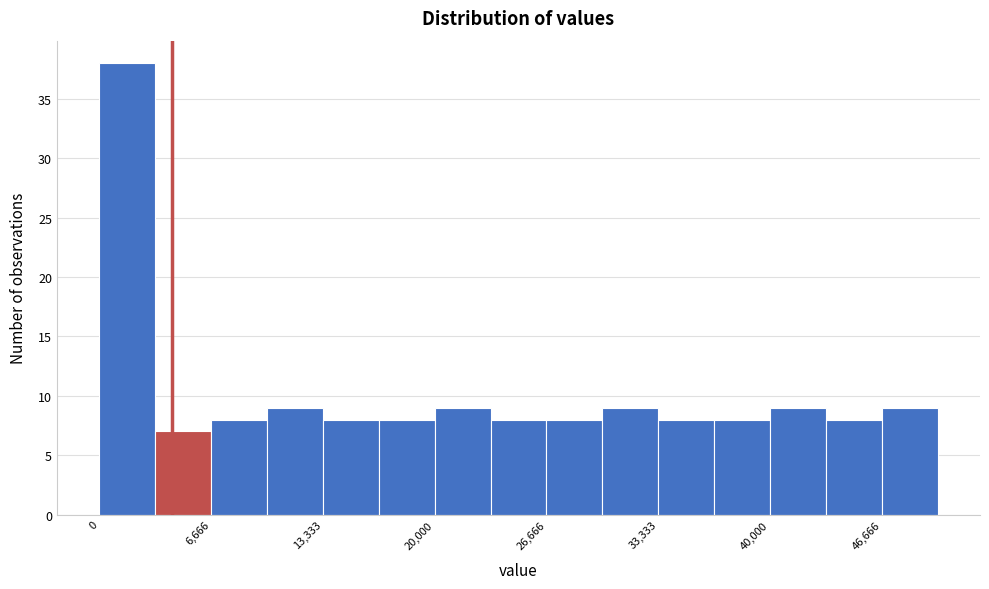

Around what value on the x-axis is the tallest bar? Give the approximate position of its centre, as read against the axis.

2000